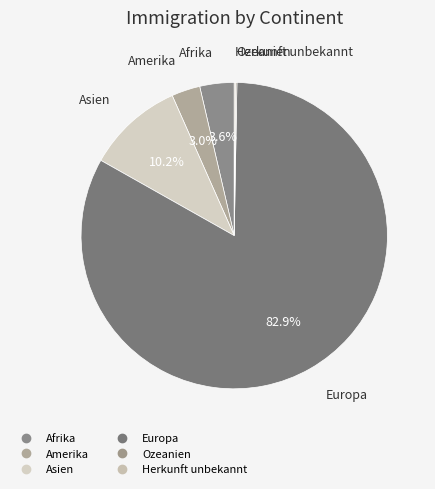

To the nearest percent, what is the difference between the largest and smallest slice percentages?

83%